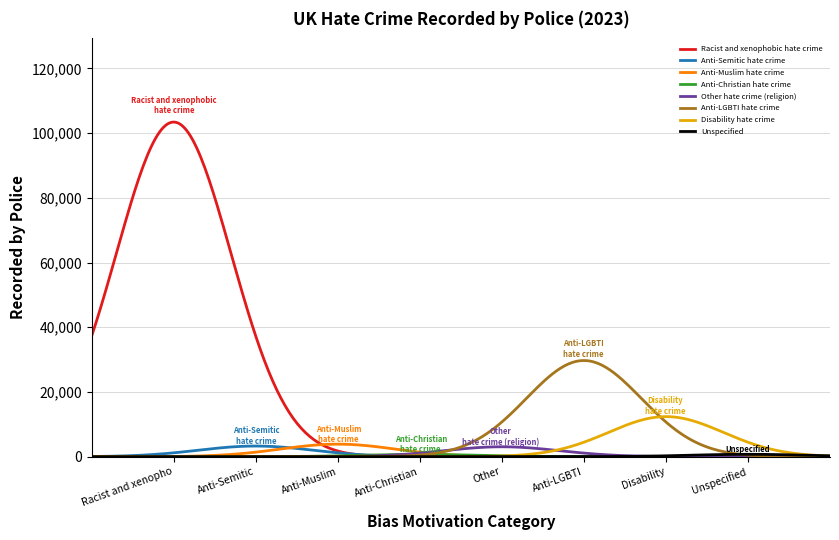

Count the number of categories in the chart.

400